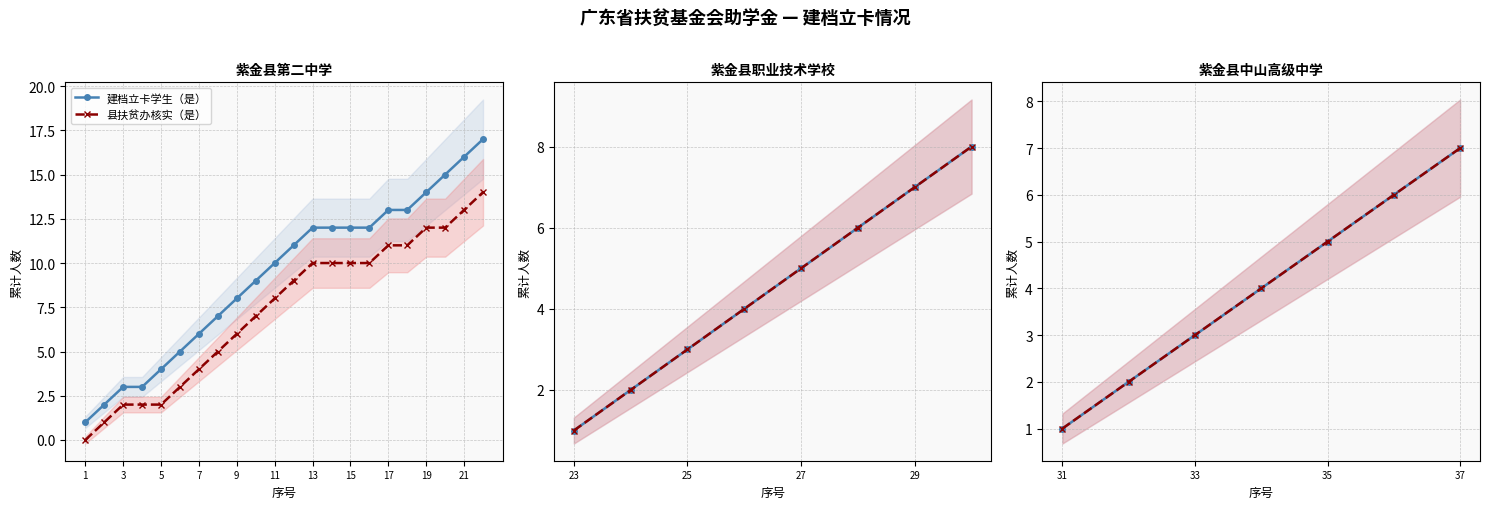

Which series has the largest total across all categories?

建档立卡学生（是）